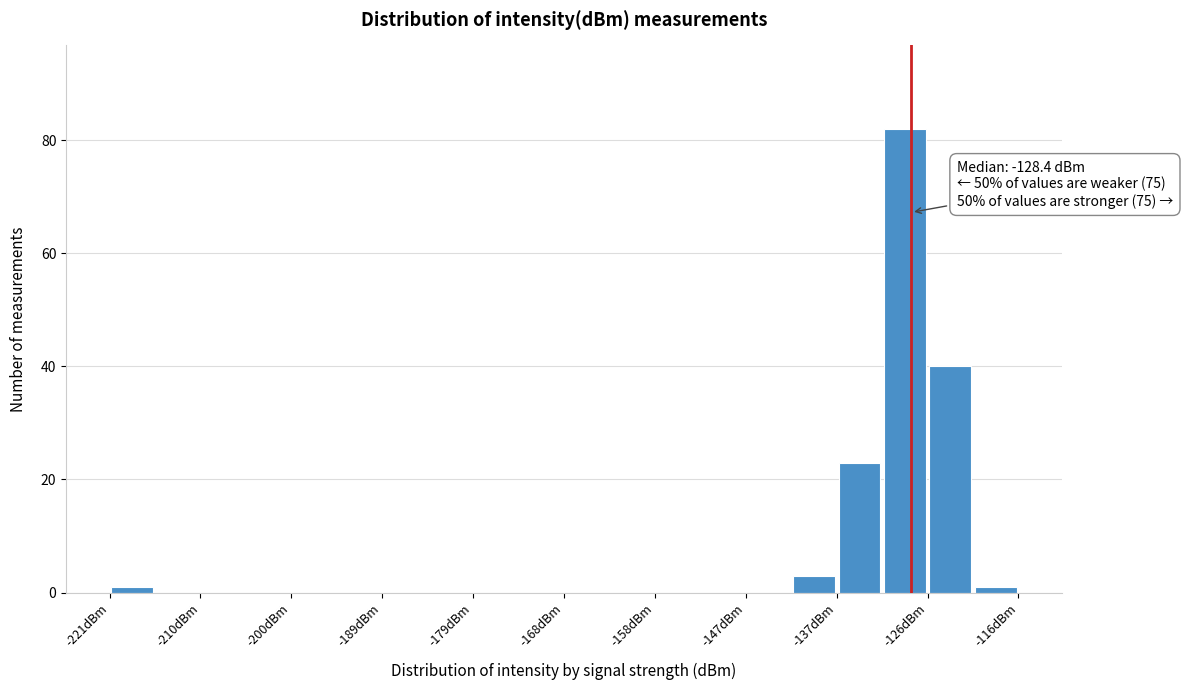

Read against the x-axis, roughly where is the centre of the tallest bar?

-130